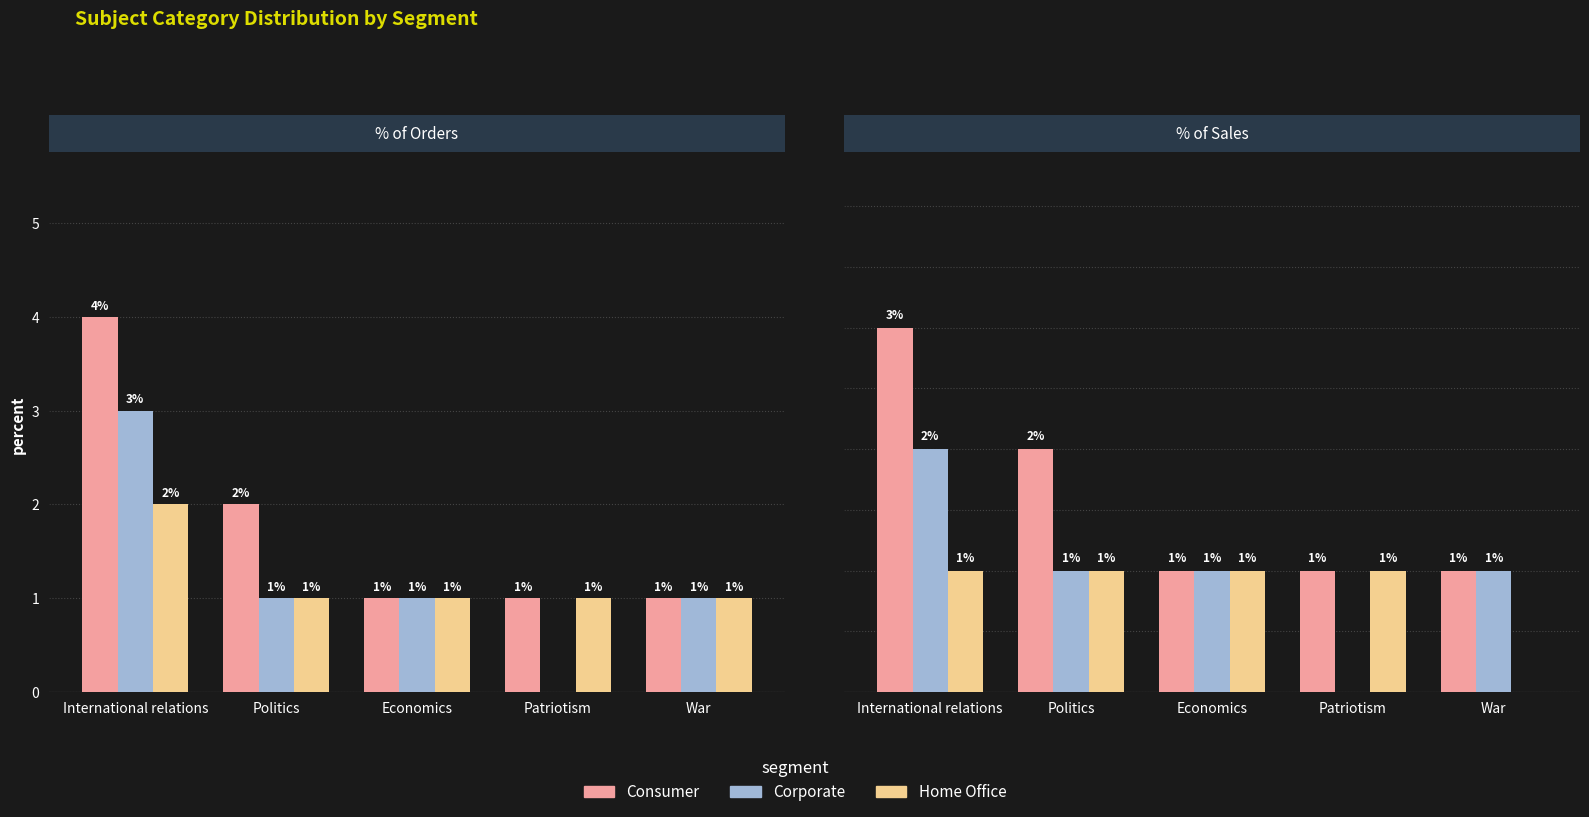

Is it true that Consumer equals 1 at Patriotism?

True